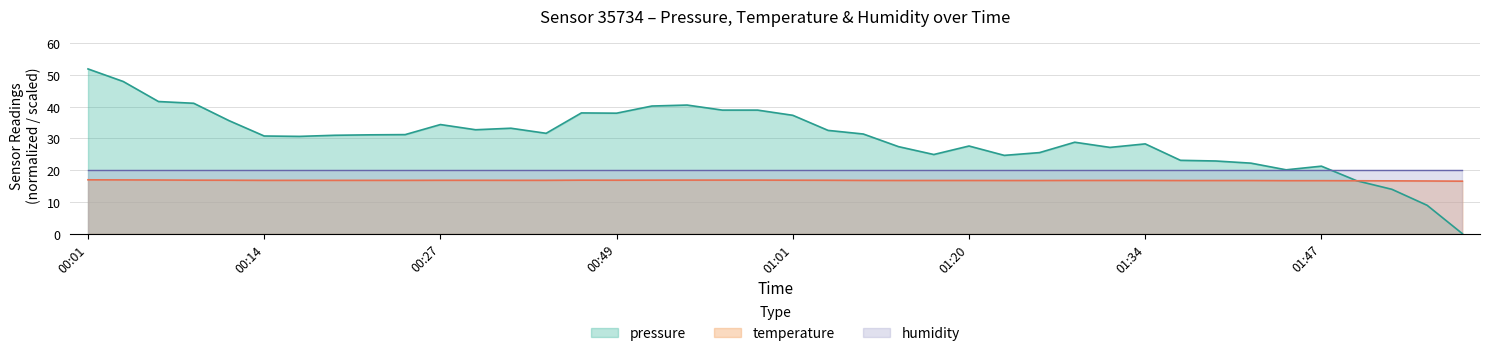

What is the spread (max minus min) of values at 00:06?

24.7